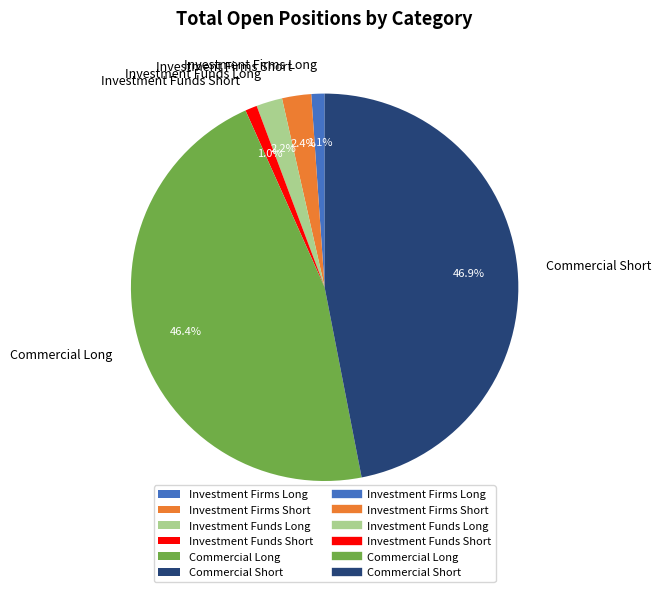

To the nearest percent, what is the average slice percentage?

17%